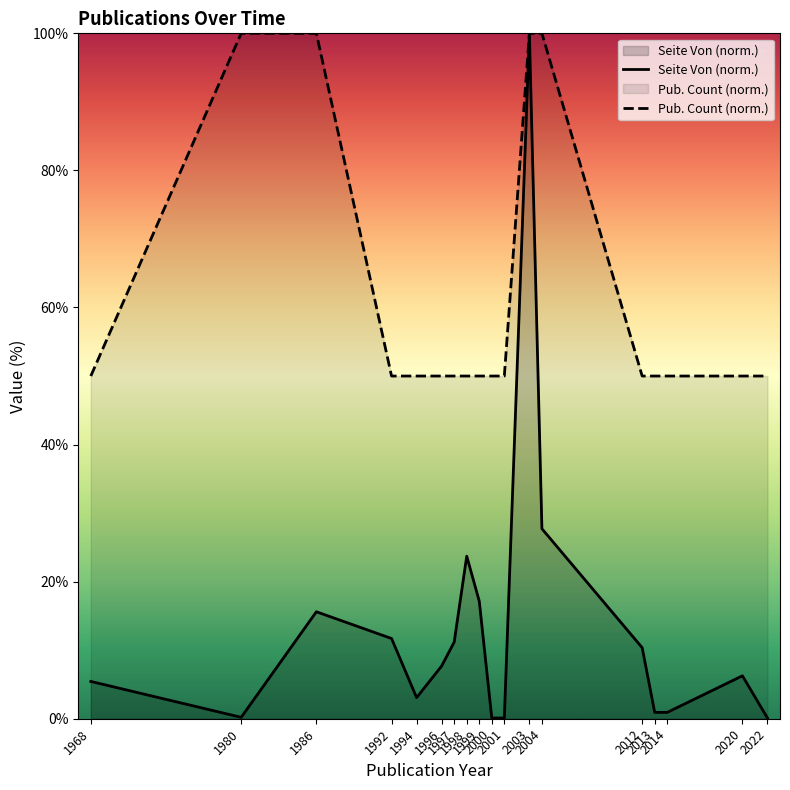

What is the highest value of the Seite Von (norm.) series?

100.0